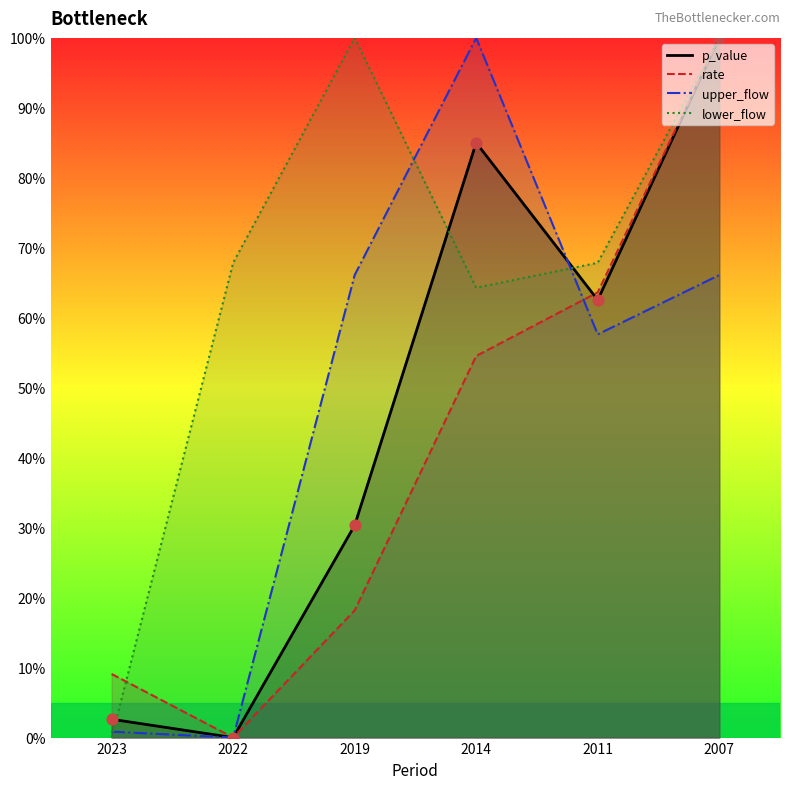

What is the total value across all series at 2014?

303.8